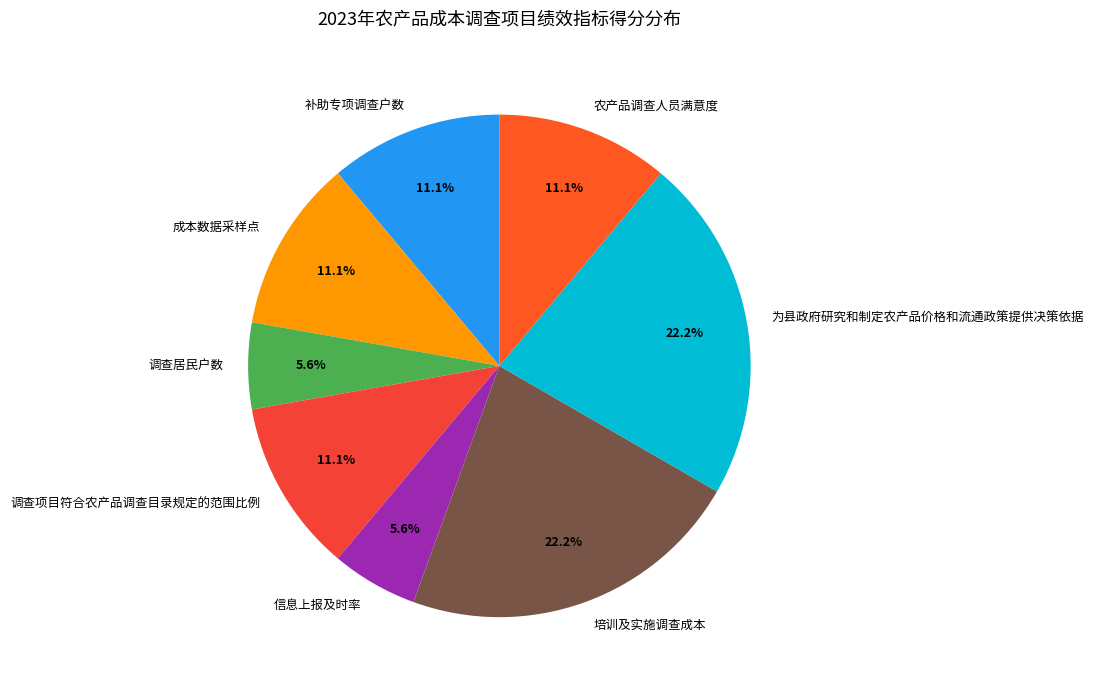

Is it true that 农产品调查人员满意度 is 11% of the pie?

True